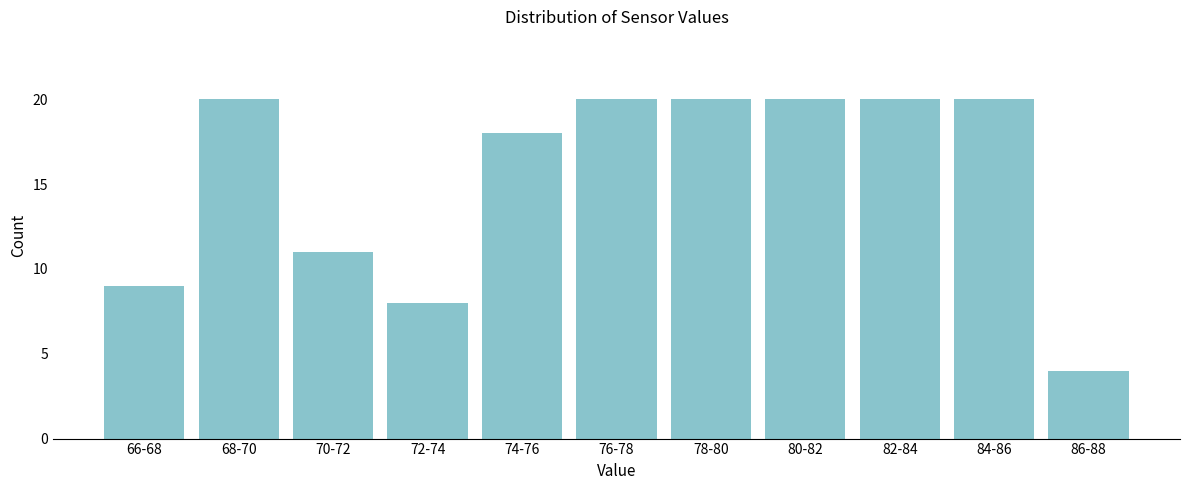

Reading right to left, transcribe all the data shown in this chart.

86-88=4	84-86=20	82-84=20	80-82=20	78-80=20	76-78=20	74-76=18	72-74=8	70-72=11	68-70=20	66-68=9